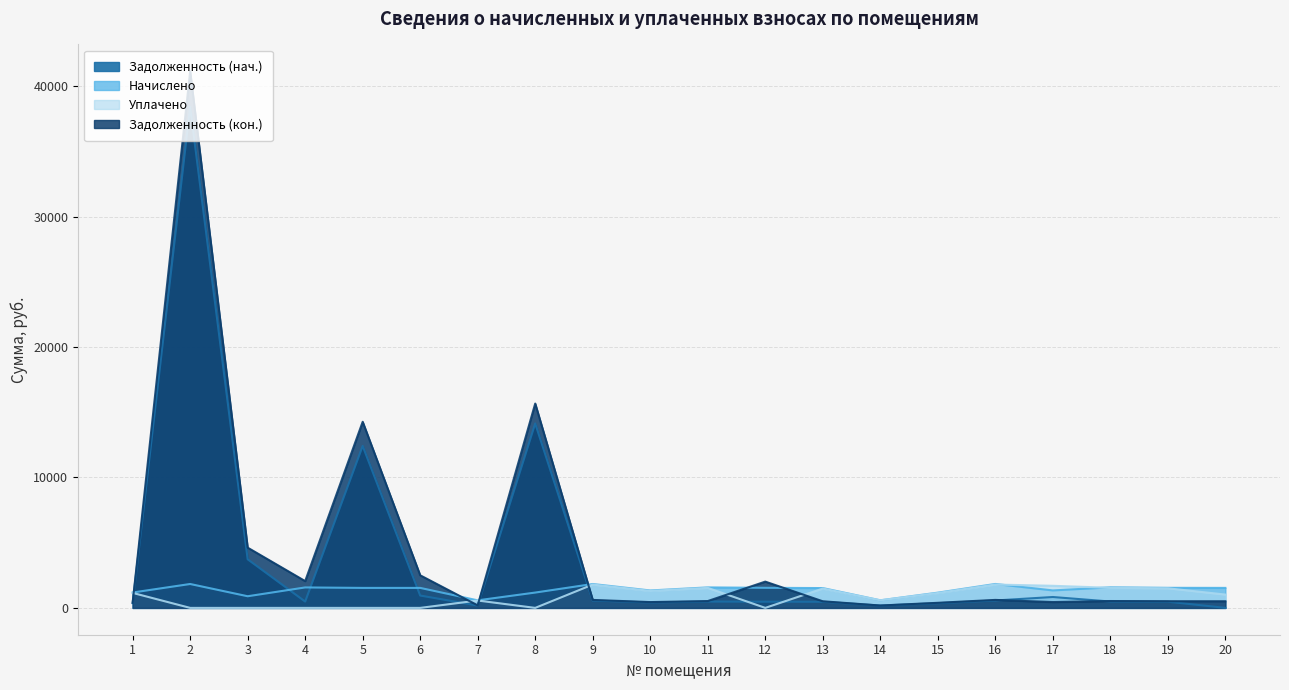

What is the greatest value displayed?

41131.8